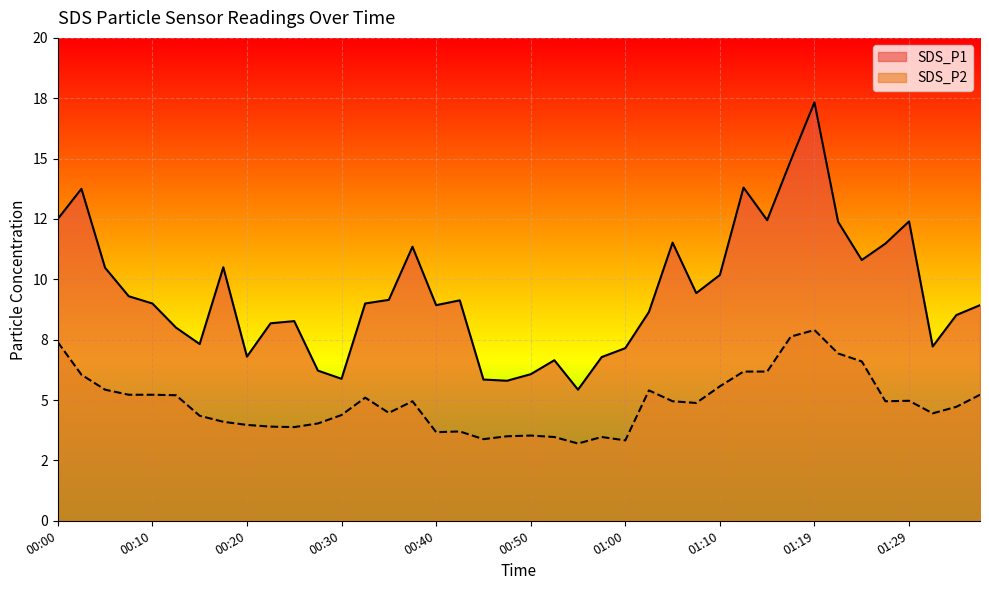

What is the value of the SDS_P2 point at the 10th from the left?

3.9